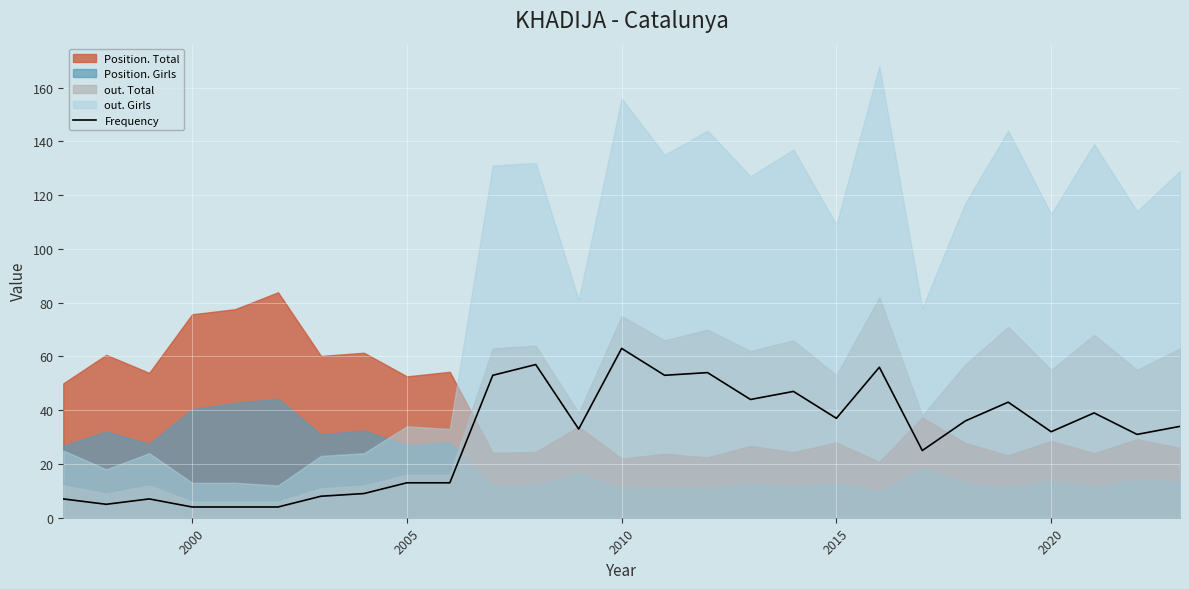

The value of Frequency at 2010 is 63. True or false?

True